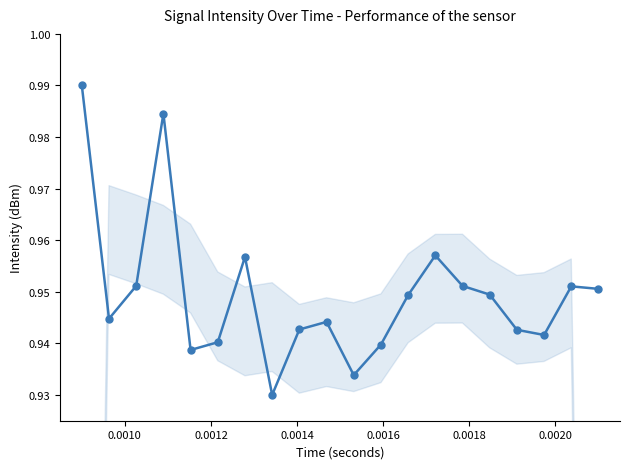

Count the values in the range 0 to 1.

20